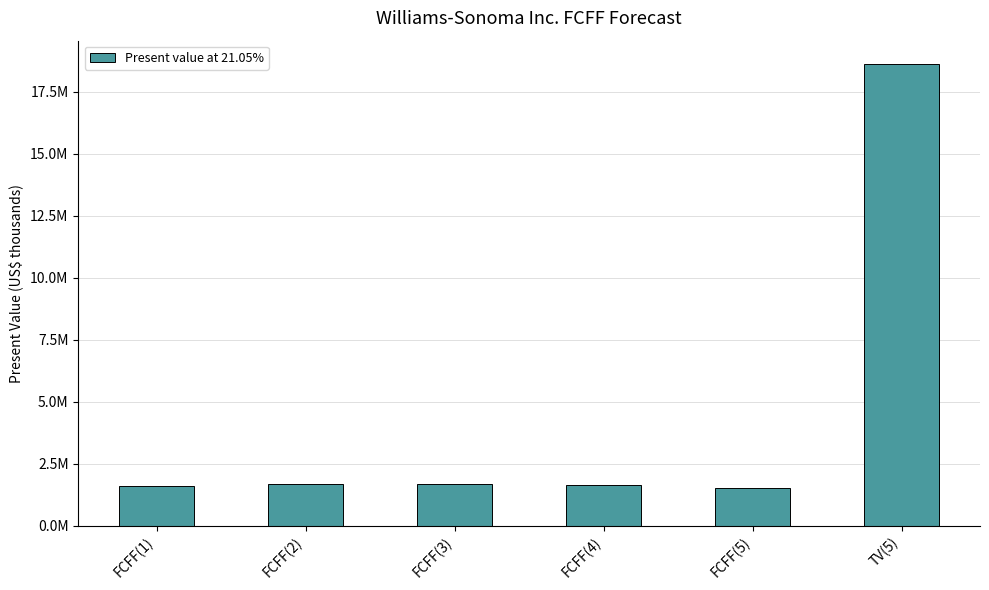

What is the value of the 3rd bar from the left?

1683011